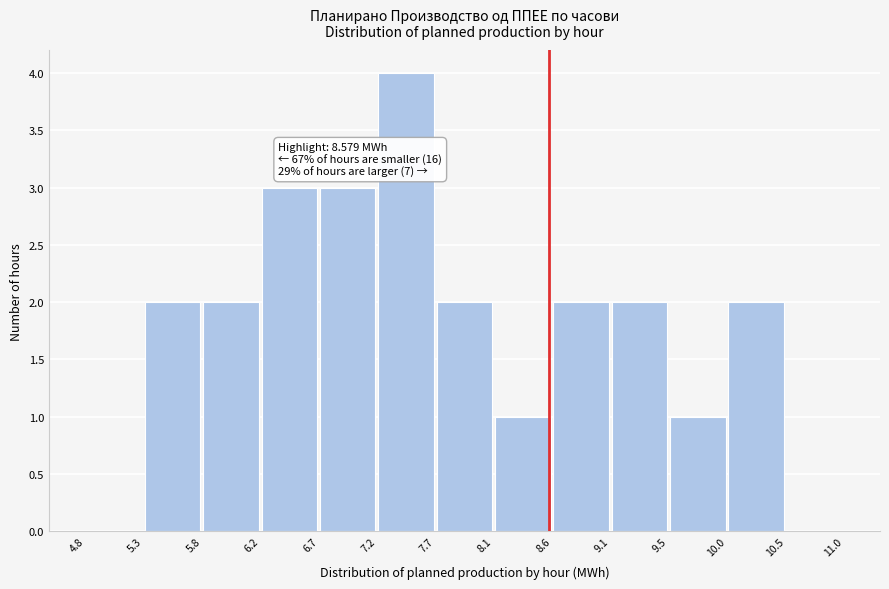

Which range on the x-axis has the tallest bar?

7.2 to 7.7